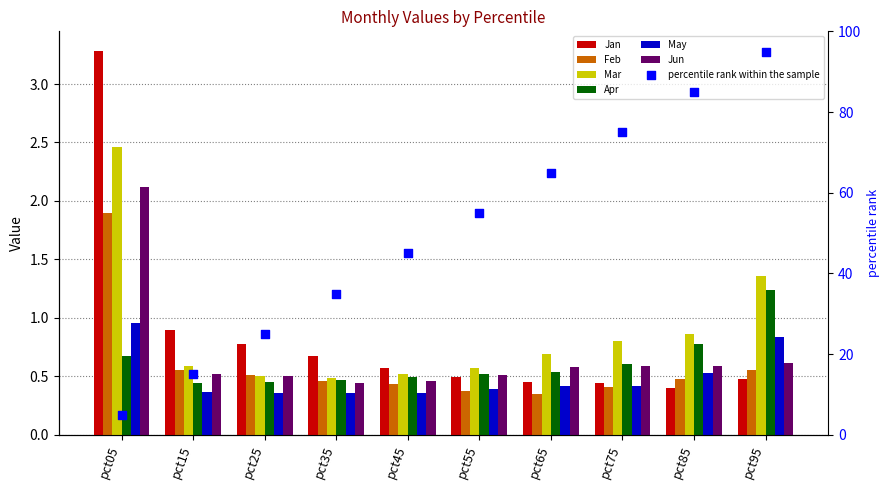

Which series has the largest total across all categories?

Mar